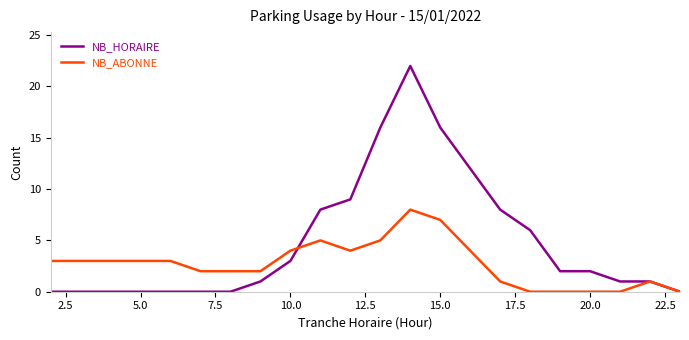

Rank the series by their maximum value, from highest to lowest.

NB_HORAIRE, NB_ABONNE